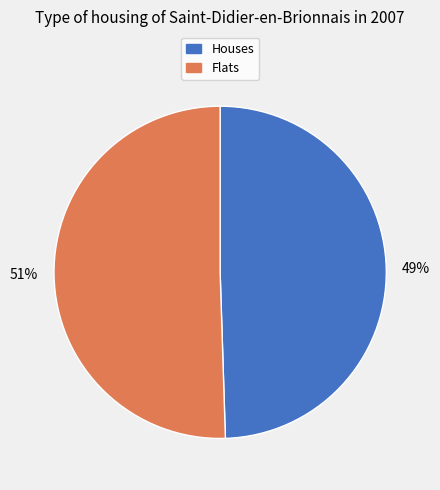

To the nearest percent, what is the average slice percentage?

50%